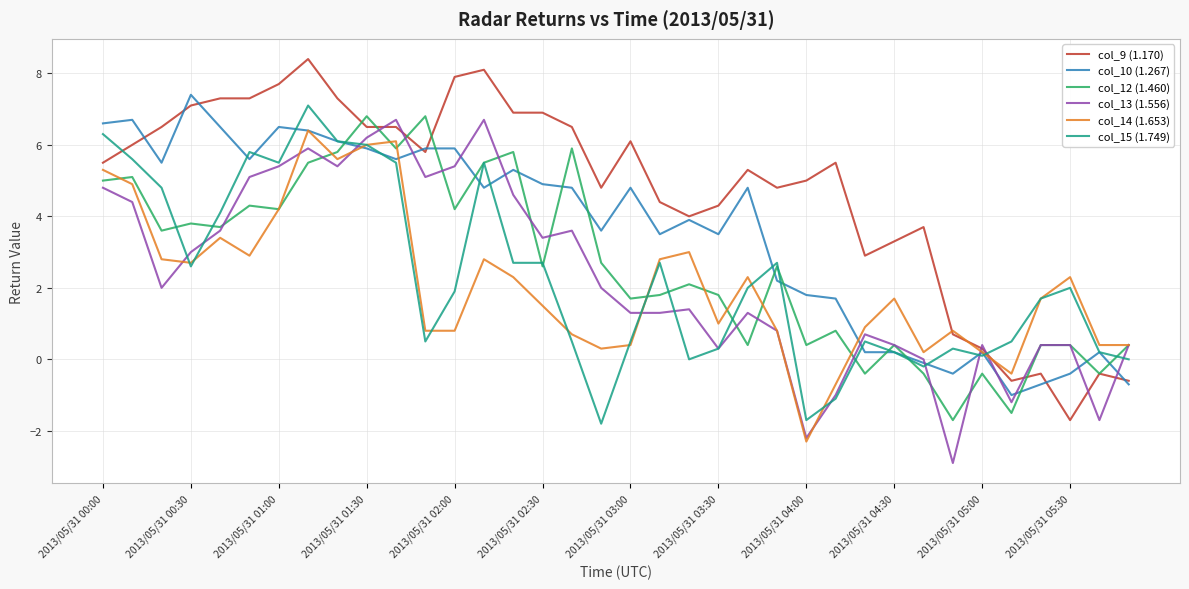

What is the minimum value for col_14 (1.653)?

-2.3